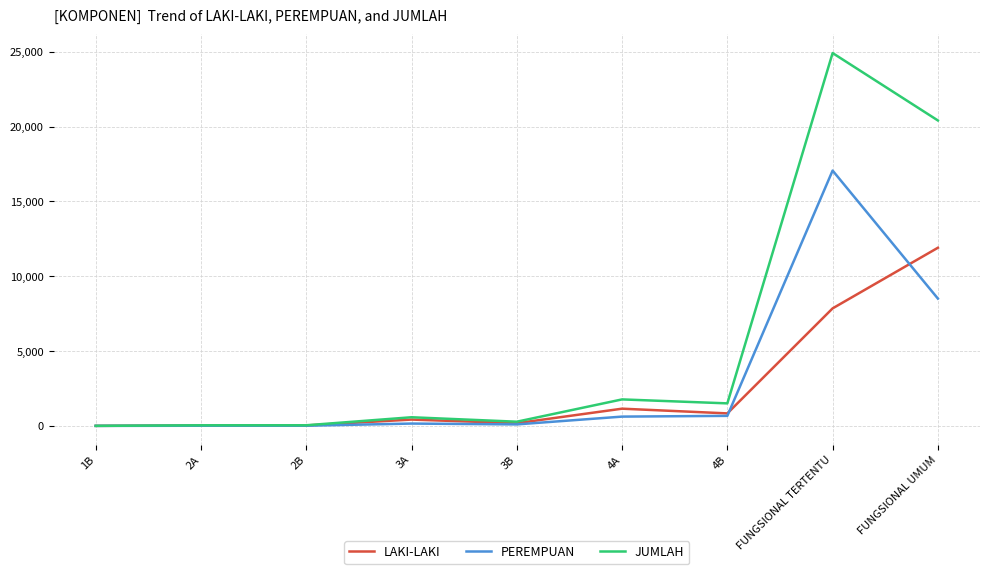

What is the difference between the PEREMPUAN values at 3A and 4A?

465